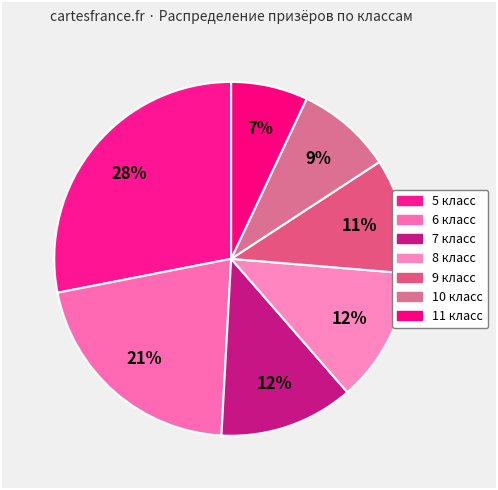

To the nearest percent, what is the combined percentage of 5 класс and 6 класс?

49%